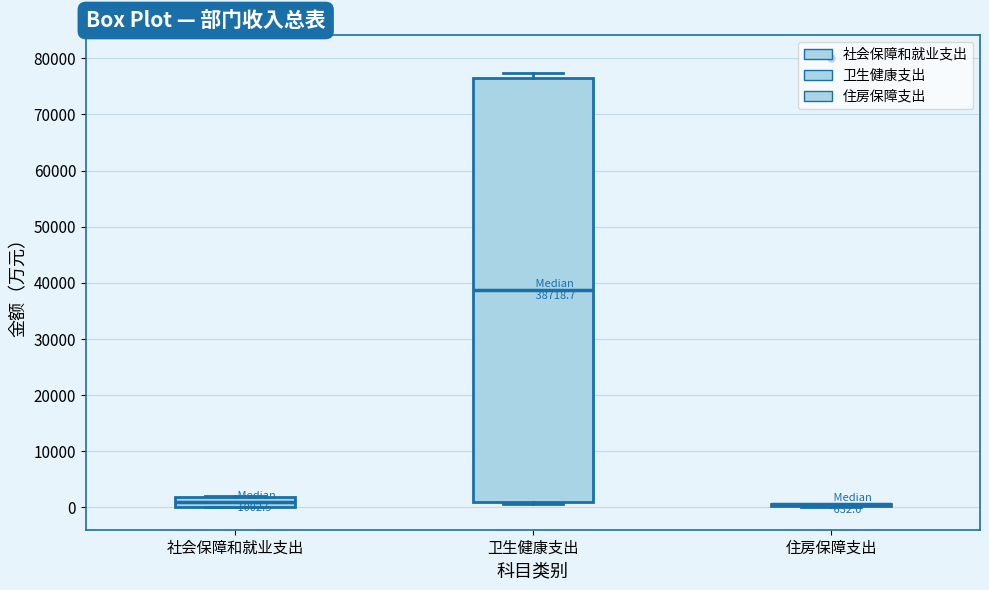

Which box is the tallest, from its lower edge to its upper edge?

卫生健康支出